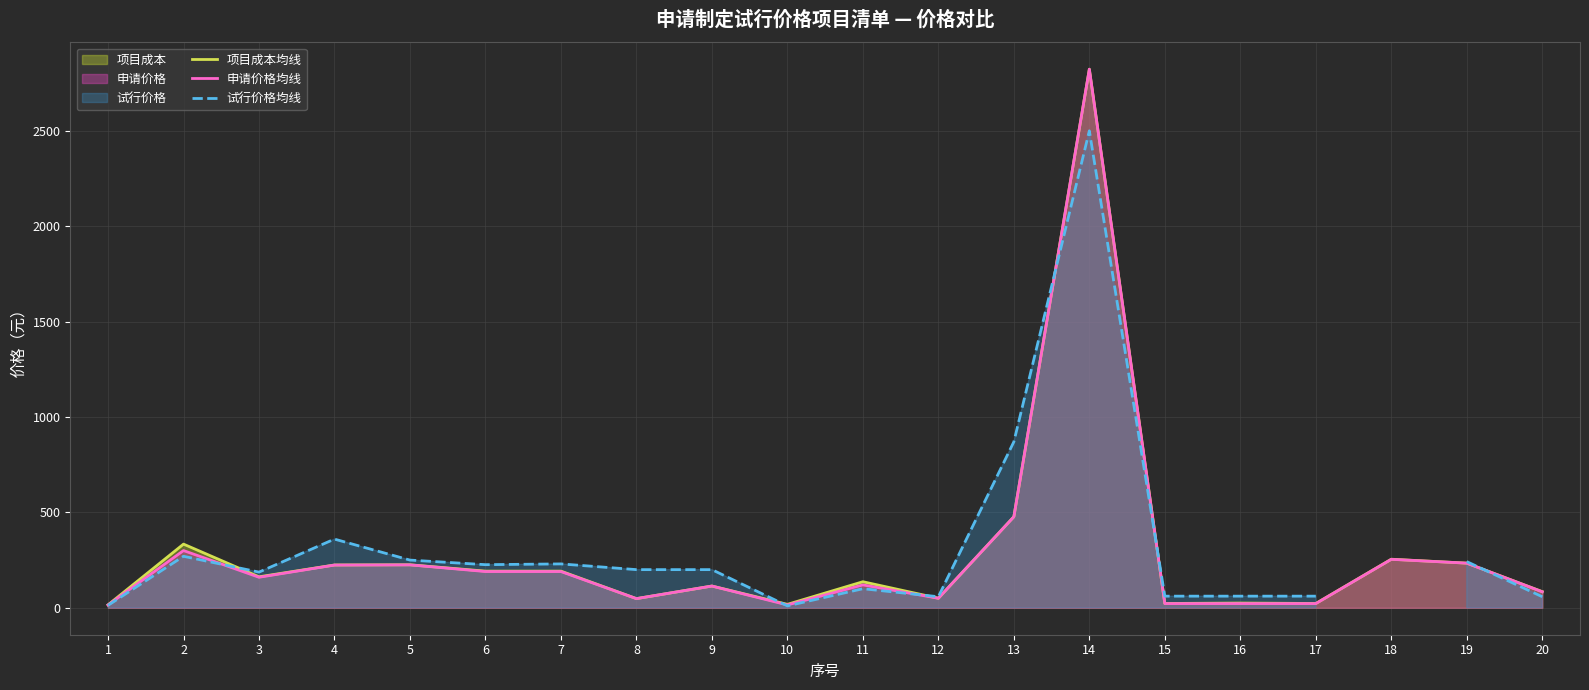

Where is the first local minimum for 项目成本均线?

3